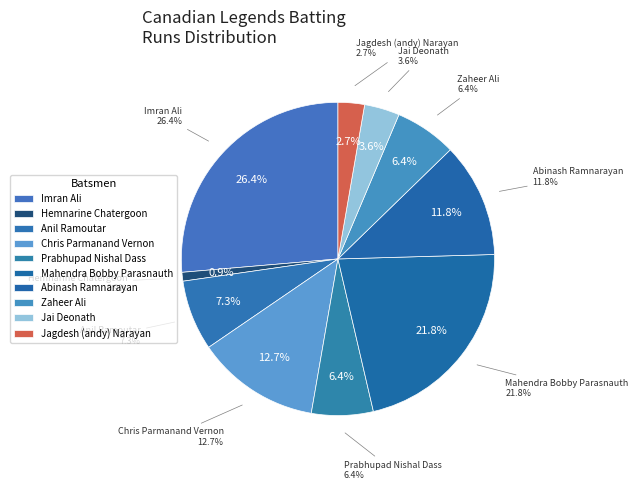

What is the smallest slice in the pie chart?

Hemnarine Chatergoon